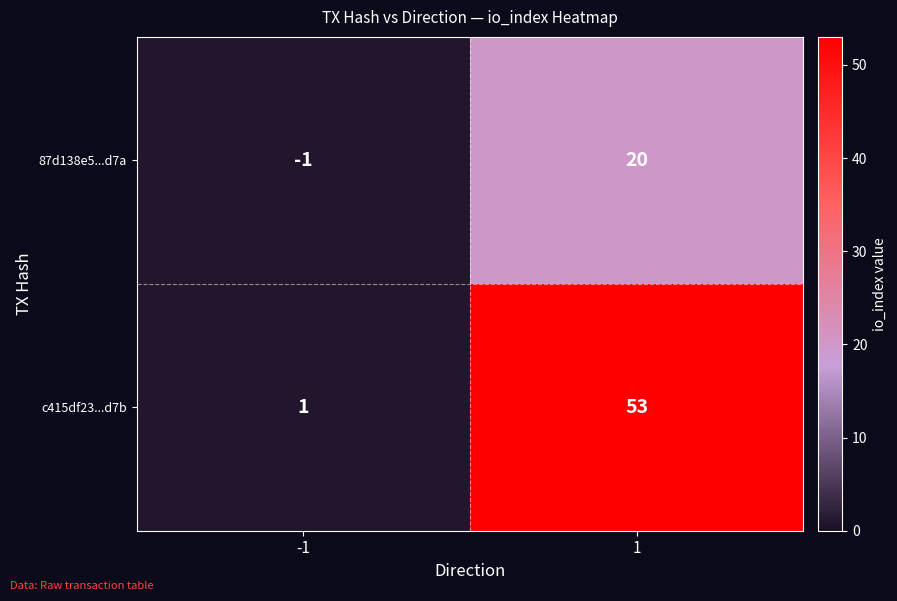

What is the difference between the c415df23...d7b values at -1 and 1?

52